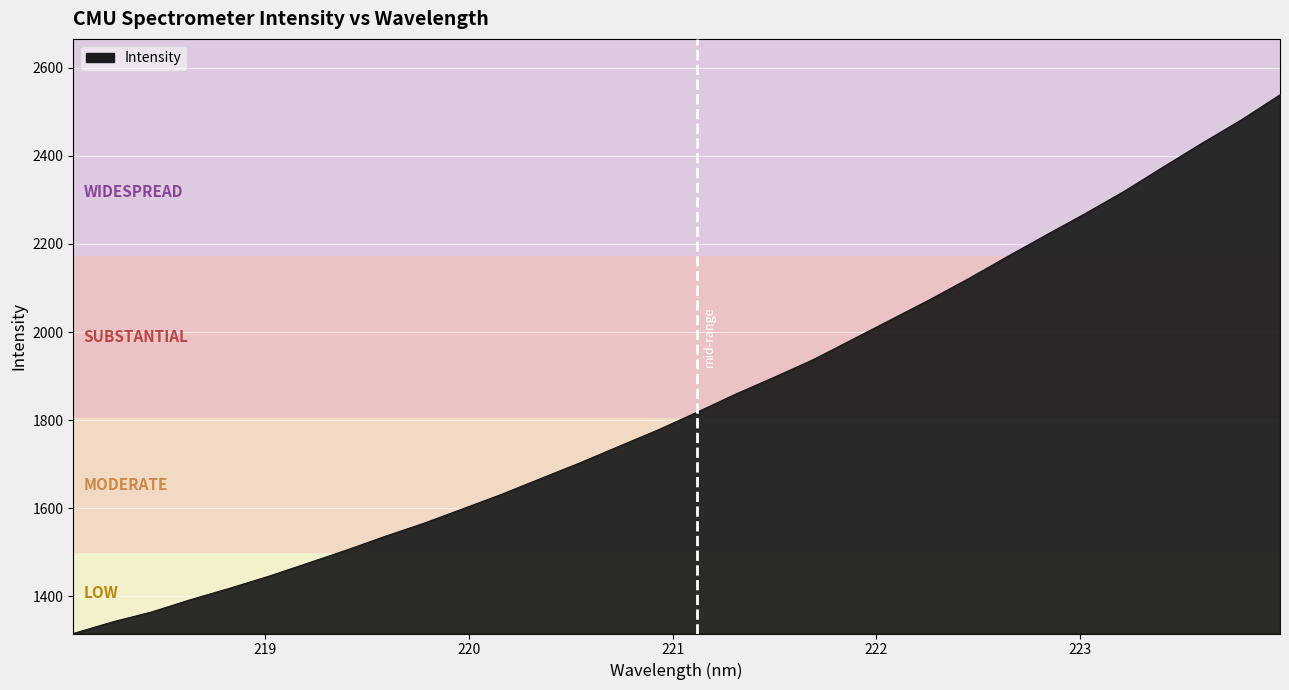

What is the difference between the maximum and minimum values?

1223.0